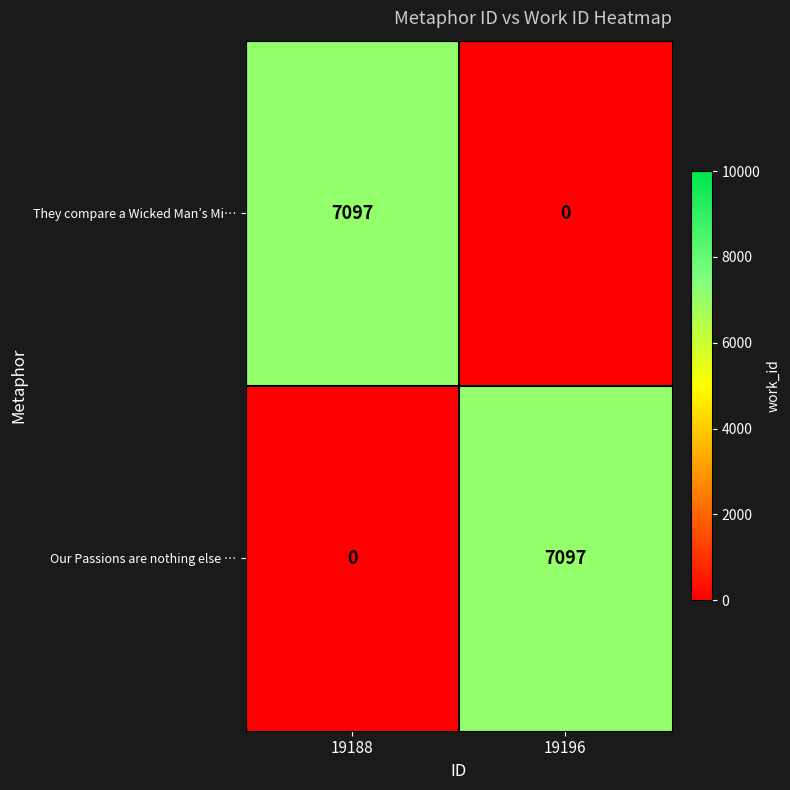

How many values in Our Passions are nothing else … are above zero?

1